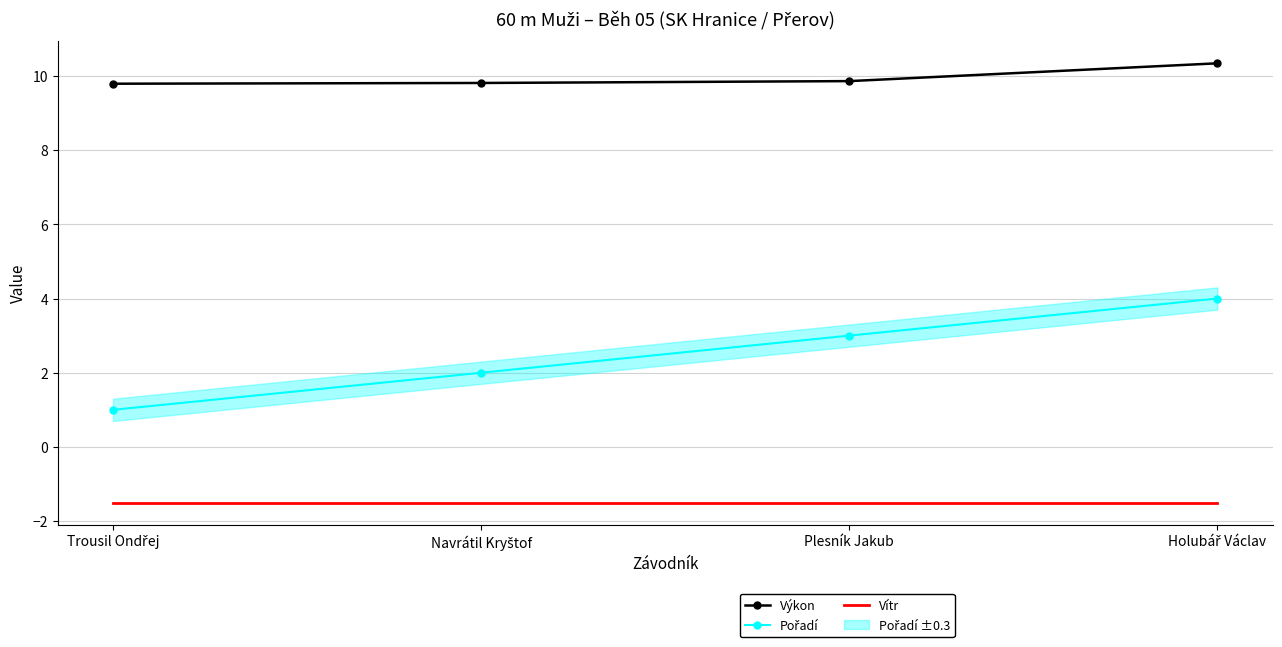

What is the maximum value for Výkon?

10.3